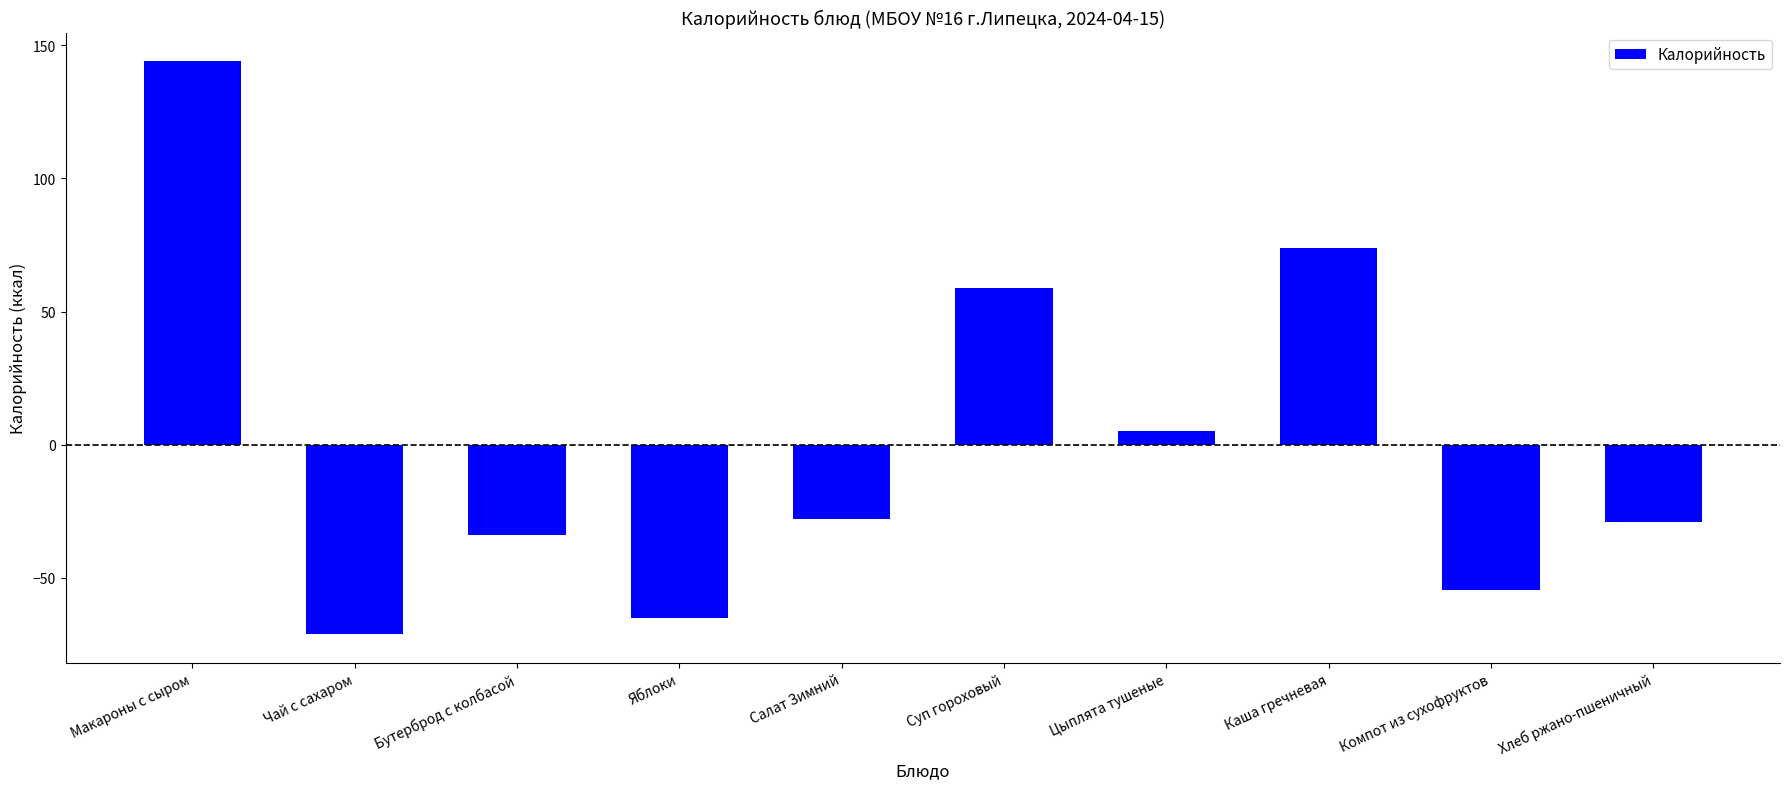

How many values are above zero?

4